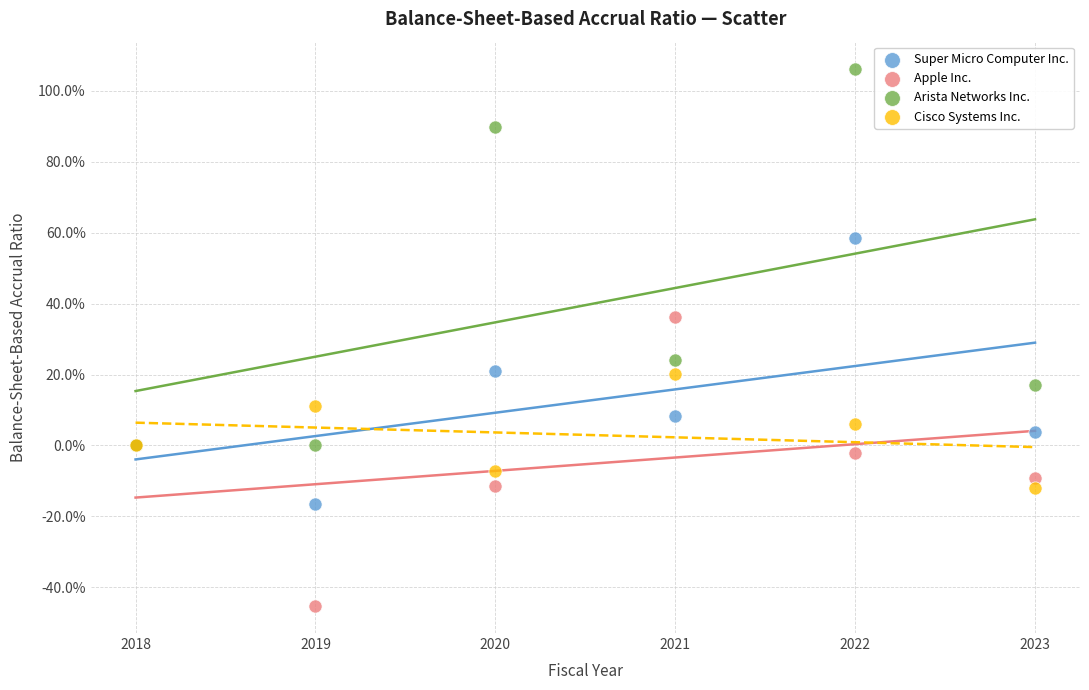

Which series has the widest spread of Y values?

Arista Networks Inc.